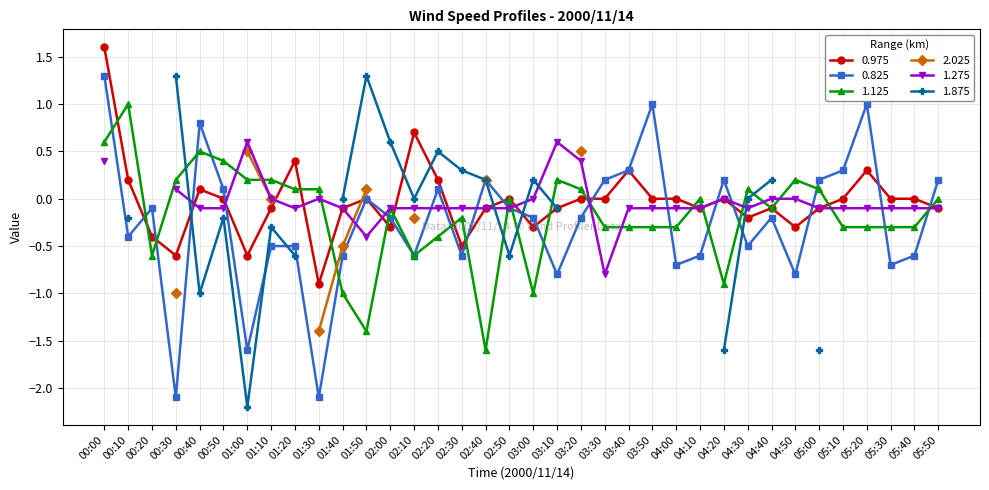

Rank the categories by 1.125 value from highest to lowest.

00:10, 00:00, 00:40, 00:50, 00:30, 01:00, 01:10, 03:10, 04:50, 01:20, 01:30, 03:20, 04:30, 05:00, 02:50, 04:10, 05:50, 02:00, 04:40, 02:30, 03:30, 03:40, 03:50, 04:00, 05:10, 05:20, 05:30, 05:40, 02:20, 00:20, 02:10, 04:20, 01:40, 03:00, 01:50, 02:40